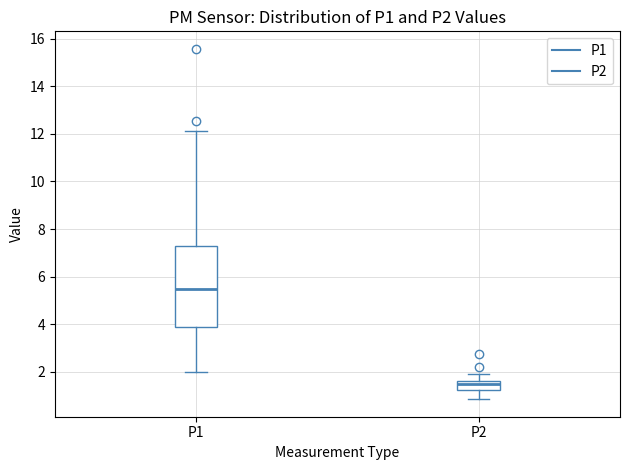

Reading left to right, transcribe this box plot: for each box, give where its median line is, the range the box spans, and where its two whiskers end, as read against the y-axis. The values are not printed on the chart, so give them approximately, as read against the axis.

P1: median 5.4, box 3.8 to 7.2, whiskers 2.0 to 12.2
P2: median 1.4, box 1.2 to 1.6, whiskers 0.8 to 2.0